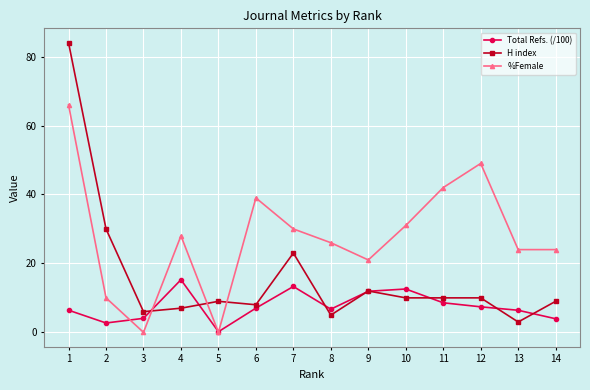

Which series ends up on top after the final intersection of H index and %Female?

%Female